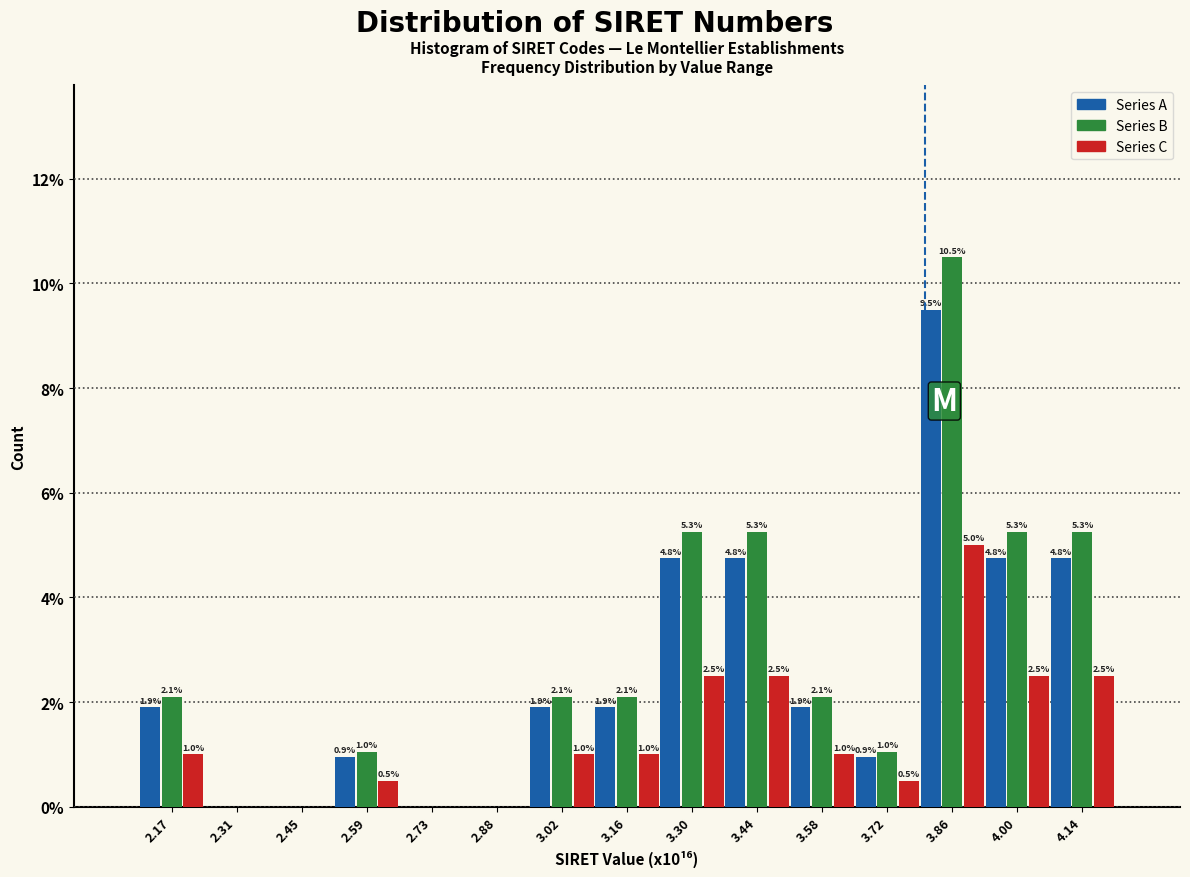

What value does the Series C series have at 4.14?

2.5